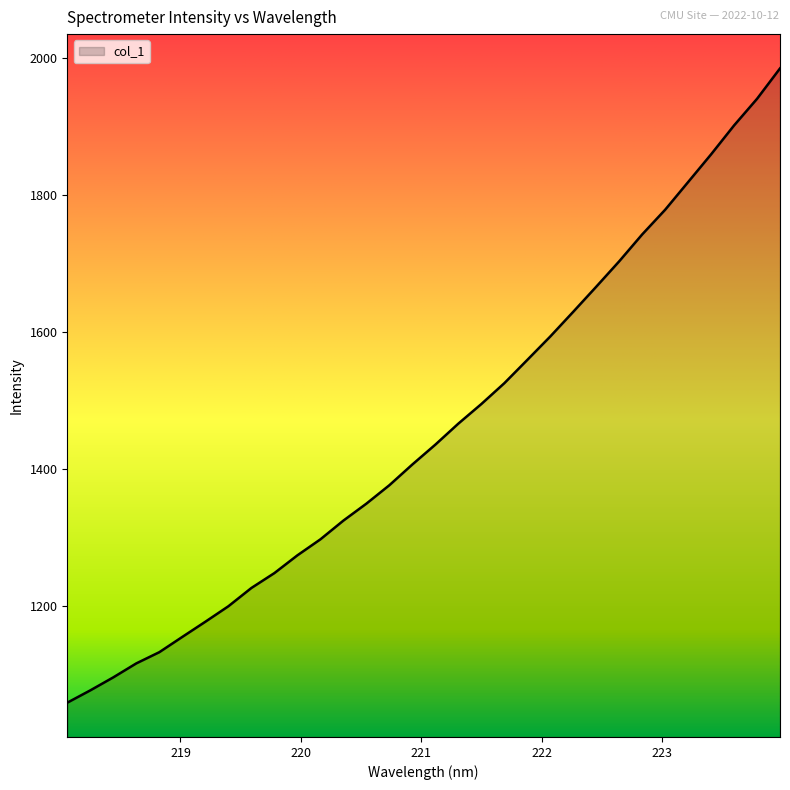

What is the difference between the maximum and minimum values?

924.7